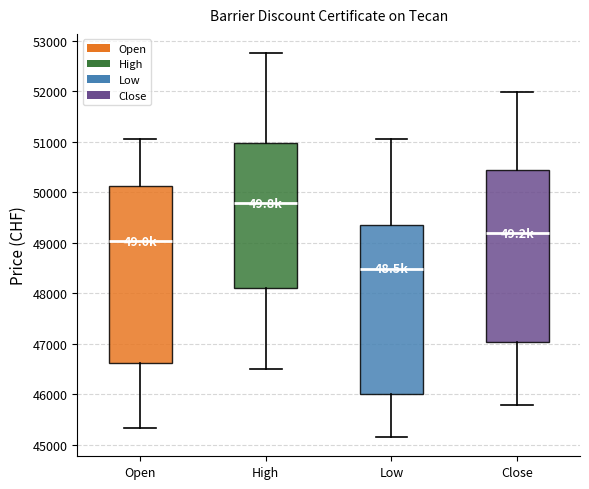

Reading left to right, transcribe this box plot: for each box, give where its median line is, the range the box spans, and where its two whiskers end, as read against the y-axis. The values are not printed on the chart, so give them approximately, as read against the axis.

Open: median 49000, box 46600 to 50100, whiskers 45300 to 51000
High: median 49800, box 48100 to 51000, whiskers 46500 to 52800
Low: median 48500, box 46000 to 49400, whiskers 45200 to 51000
Close: median 49200, box 47000 to 50400, whiskers 45800 to 52000